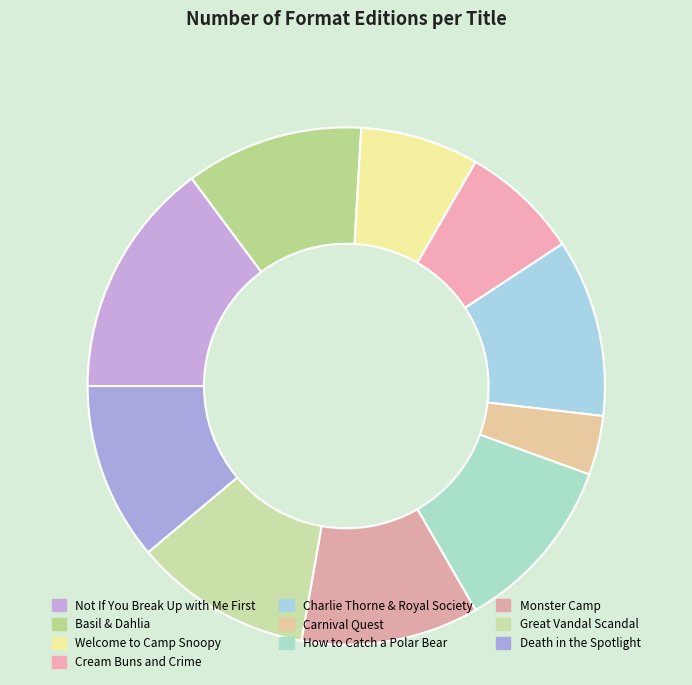

What is the largest slice in the pie chart?

Not If You Break Up with Me First